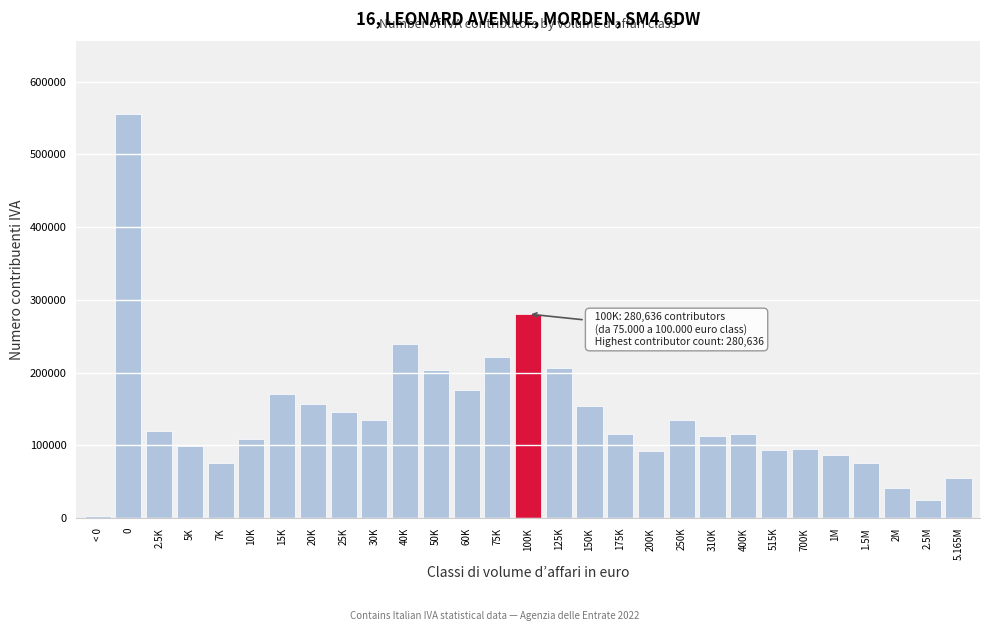

The value at 150K is 96288. True or false?

False